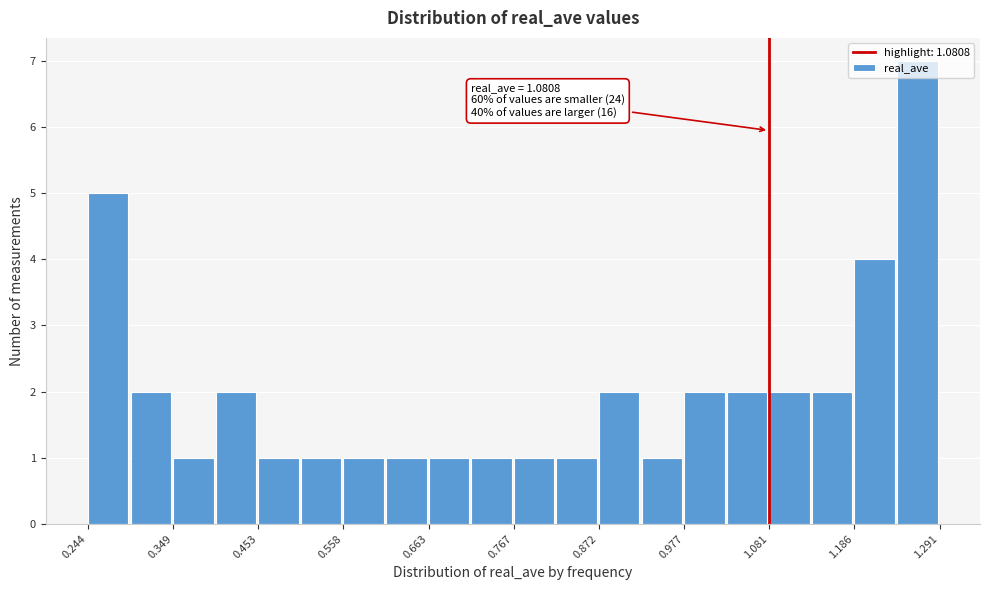

Around what value on the x-axis is the tallest bar? Give the approximate position of its centre, as read against the axis.

1.26